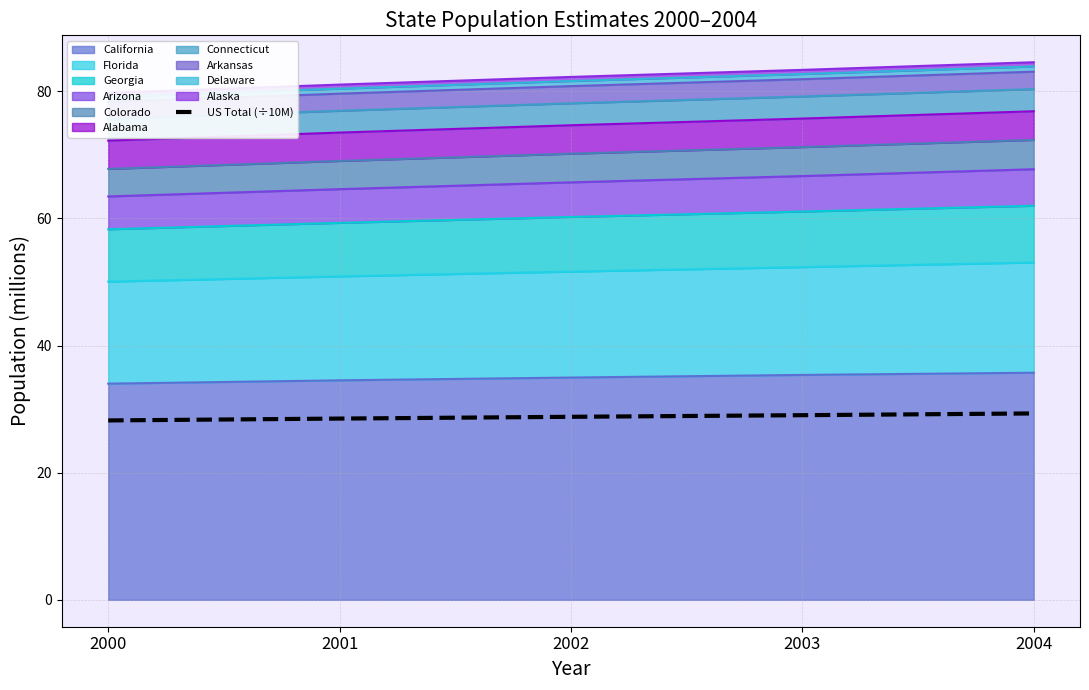

Reading left to right, transcribe all the data shown in this chart.

2000=28.2	2001=28.5	2002=28.8	2003=29.0	2004=29.3